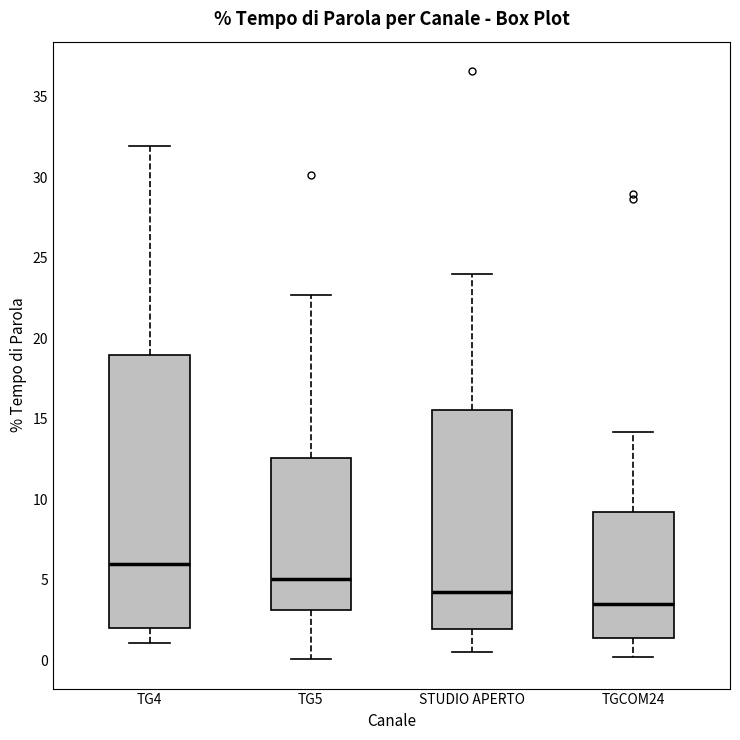

Where does the lower whisker of the box for TG5 end on the y-axis? The values are not printed on the chart, so give them approximately, as read against the axis.

0.0